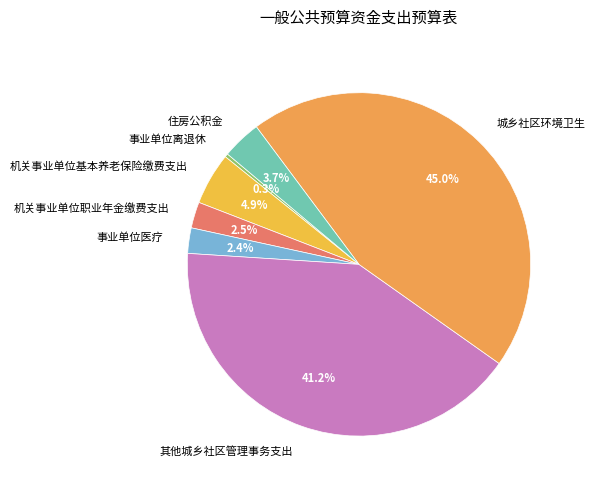

How much of the chart is everything except 其他城乡社区管理事务支出?

58.8%